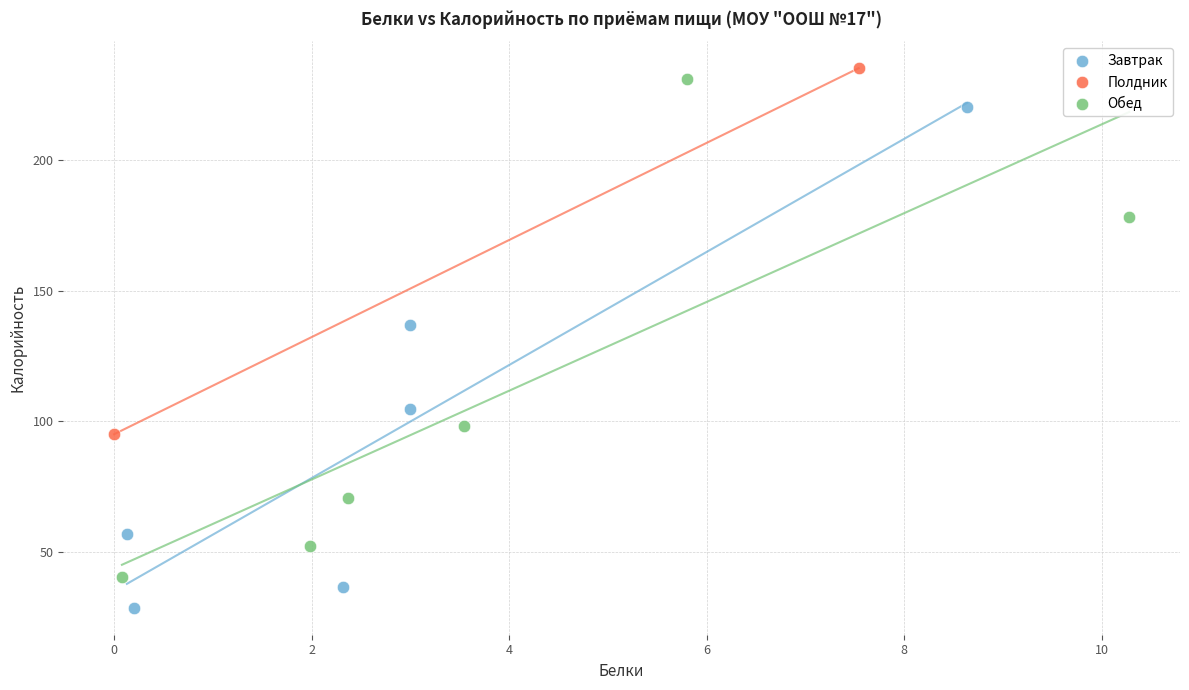

What are all the series names shown in the legend?

Завтрак, Полдник, Обед